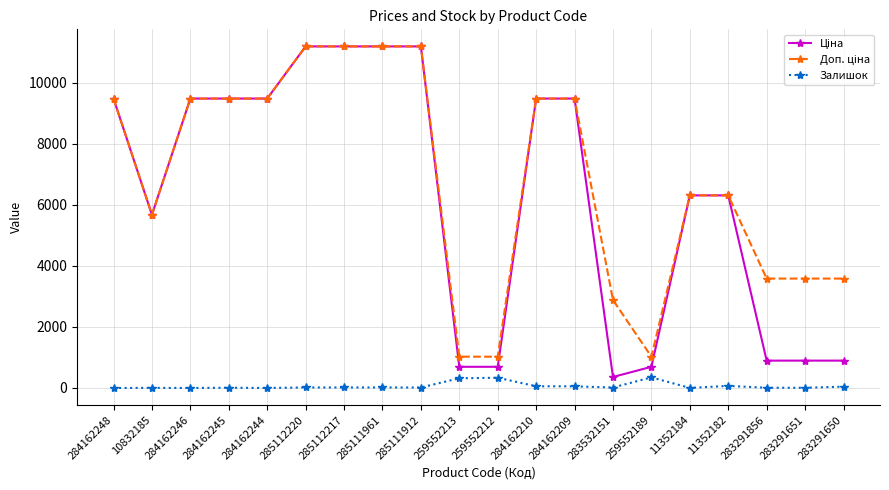

Is it true that Залишок equals 7.0 at 283291856?

True